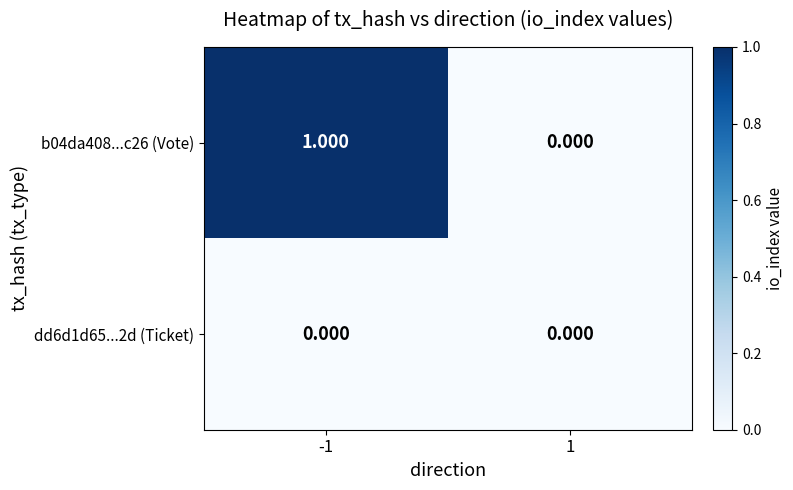

Rank the series by their maximum value, from lowest to highest.

dd6d1d65...2d (Ticket), b04da408...c26 (Vote)